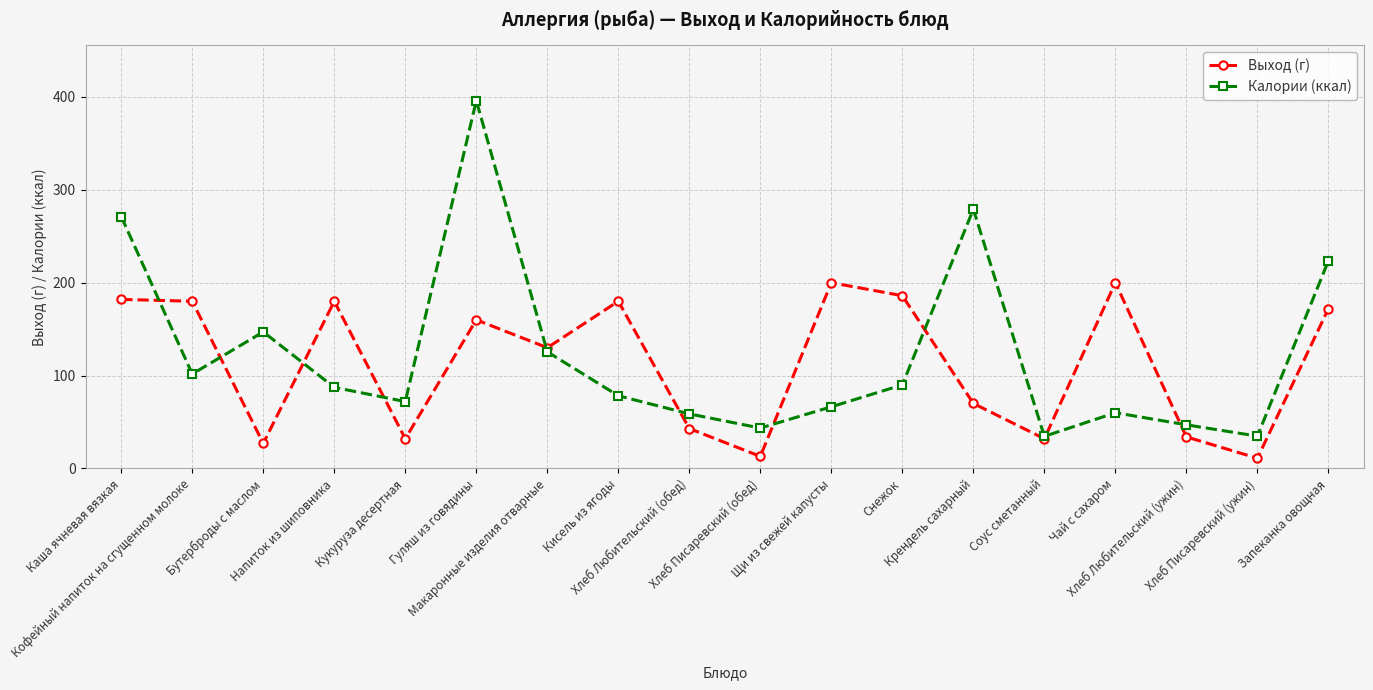

What is the difference between the second highest and minimum values in the Выход (г) series?

189.0